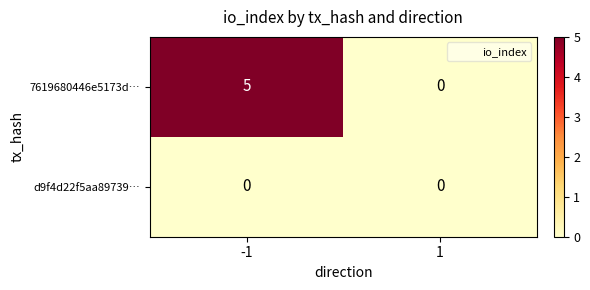

Which series changed the most between -1 and 1?

7619680446e5173d…